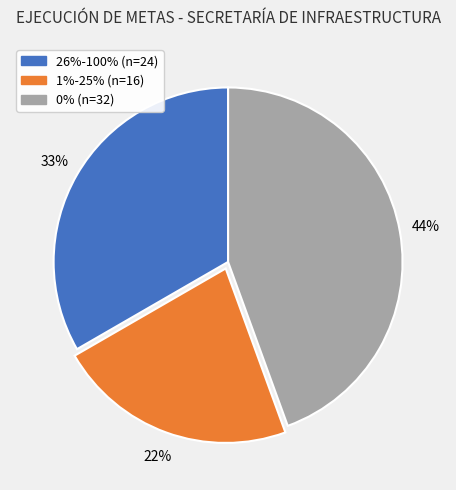

The 26%-100% slice represents 44% of the pie. True or false?

False